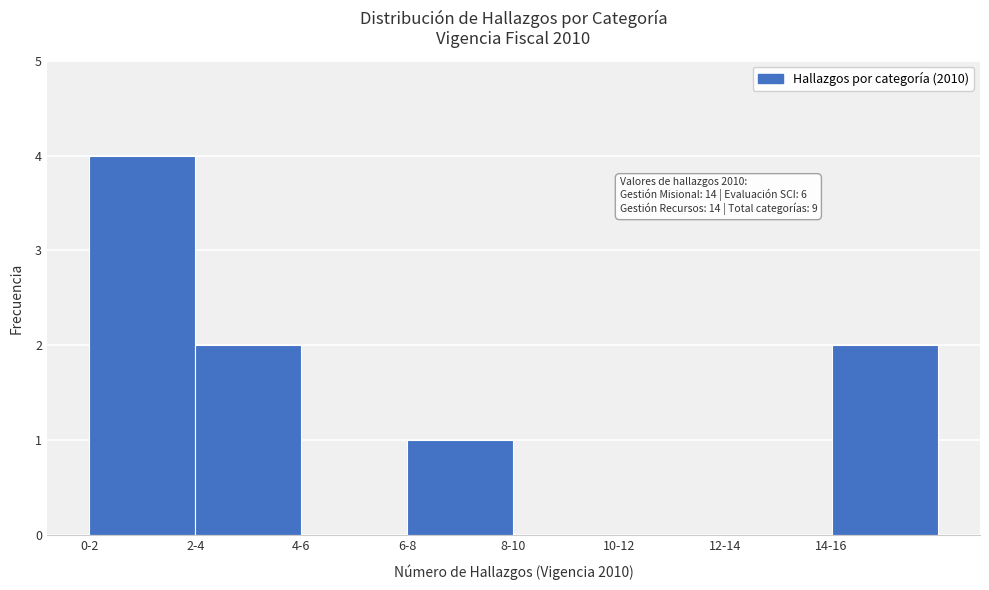

Reading left to right, extract all data points from this chart.

0-2=4	2-4=2	4-6=0	6-8=1	8-10=0	10-12=0	12-14=0	14-16=2